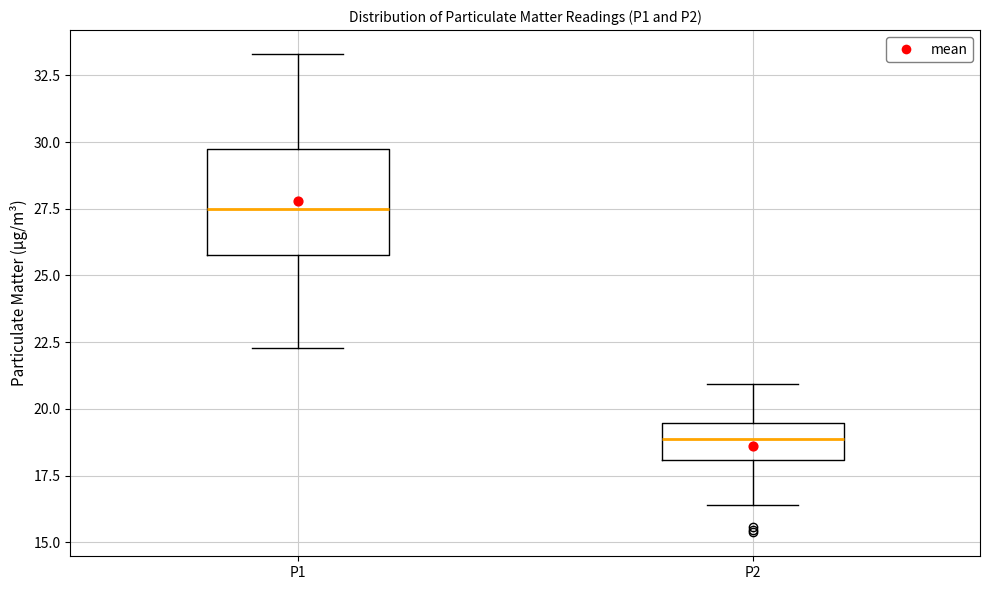

Reading left to right, read every box against the y-axis: the position of its median line, the range the box covers, and the ends of its whiskers. The values are not printed on the chart, so give them approximately, as read against the axis.

P1: median 27.5, box 26.0 to 29.5, whiskers 22.5 to 33.5
P2: median 19.0, box 18.0 to 19.5, whiskers 16.5 to 21.0